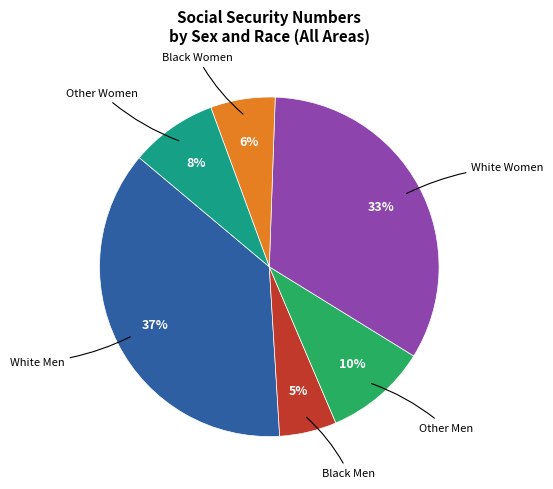

To the nearest percent, what is the difference between the largest and smallest slice percentages?

32%